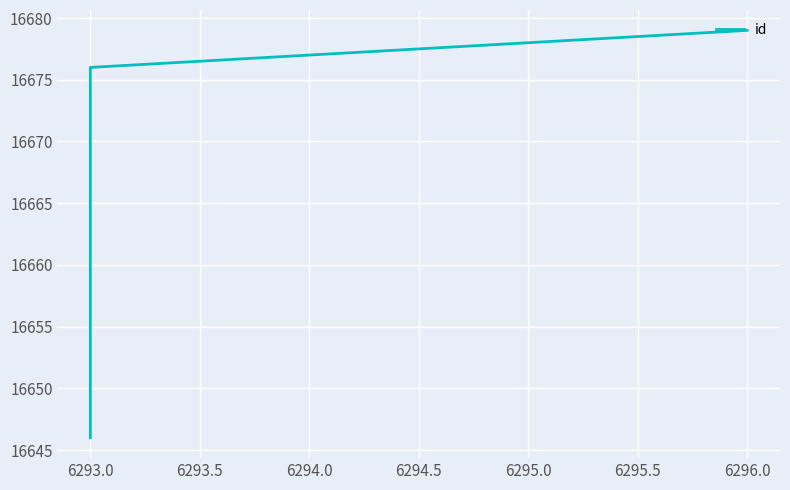

What is the change in value from 6292.5 to 6293.0?

+18